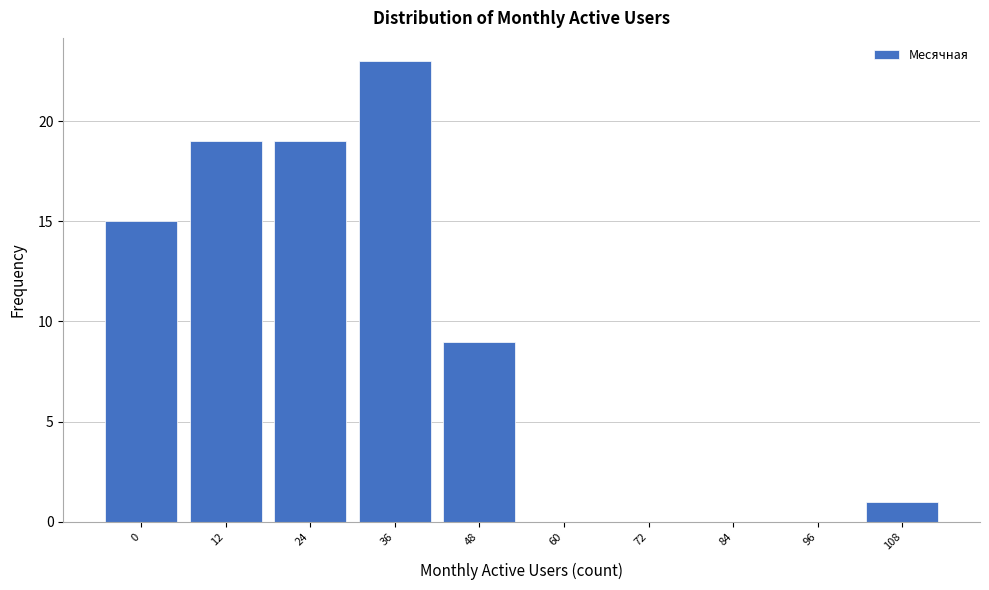

Reading right to left, list all the values displayed in this chart.

108=1	96=0	84=0	72=0	60=0	48=9	36=23	24=19	12=19	0=15